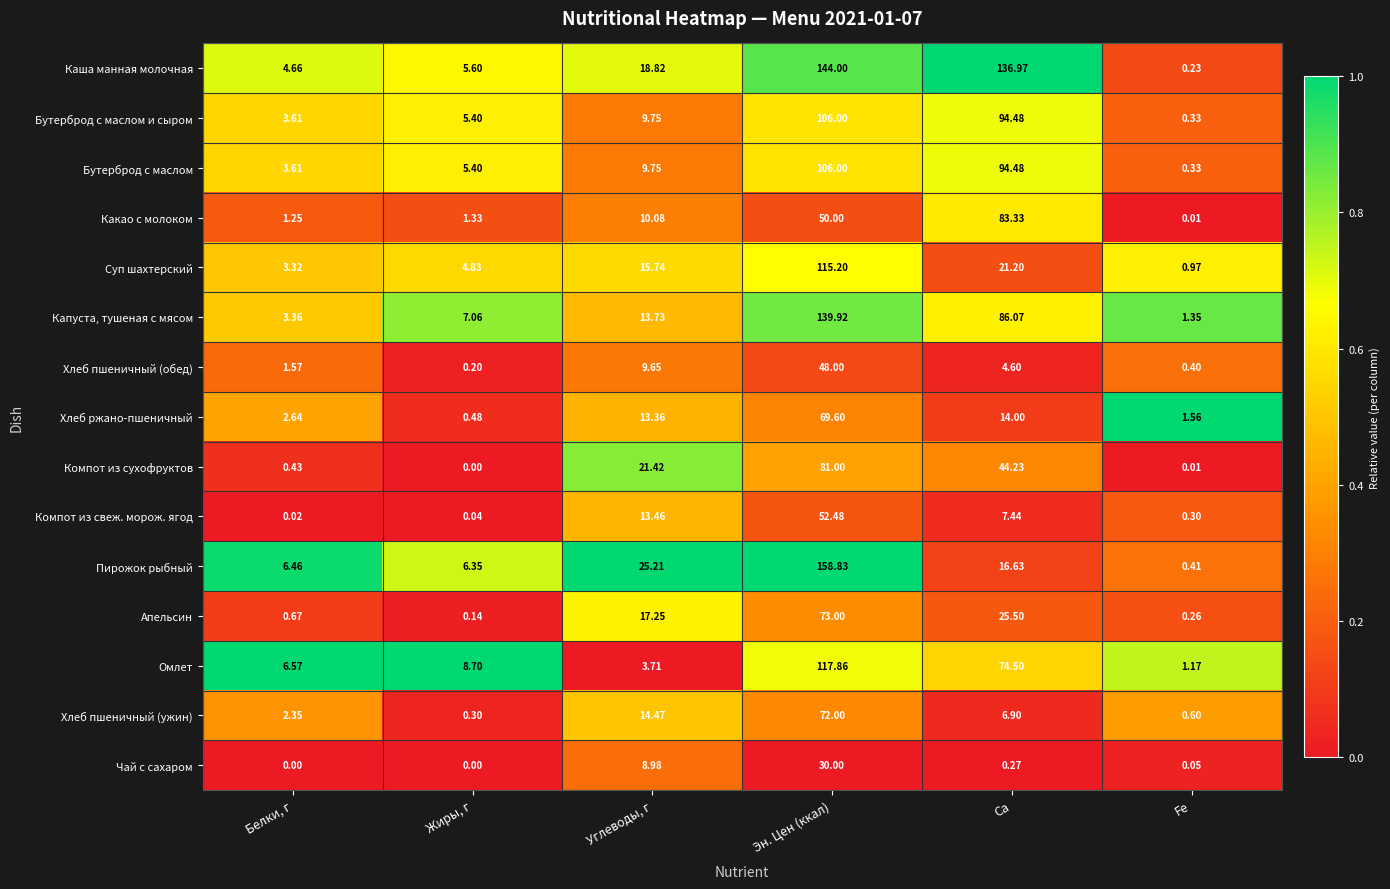

At which label is Хлеб пшеничный (ужин) closest to 36?

Углеводы, г